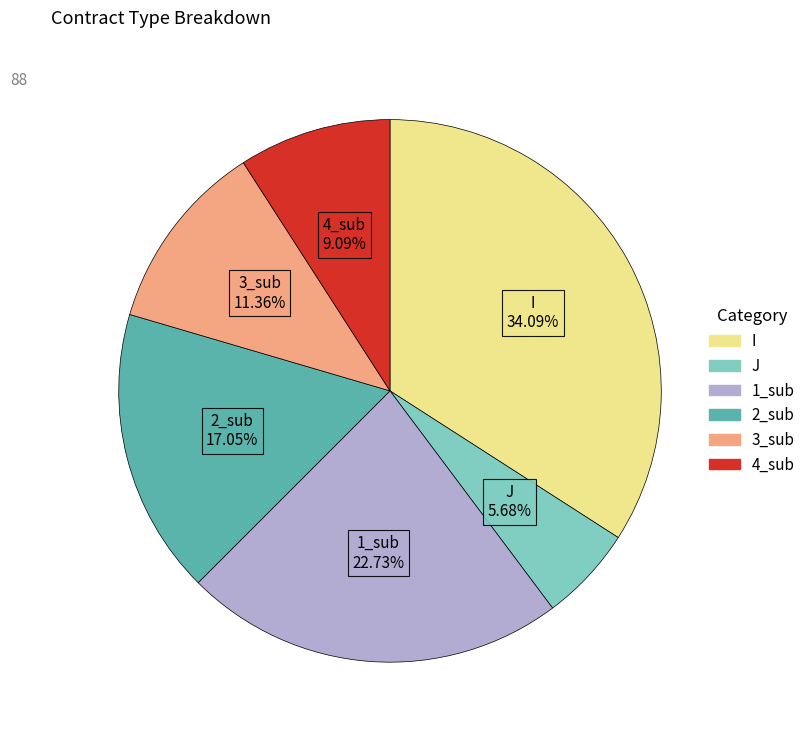

To the nearest percent, what is the average slice percentage?

17%